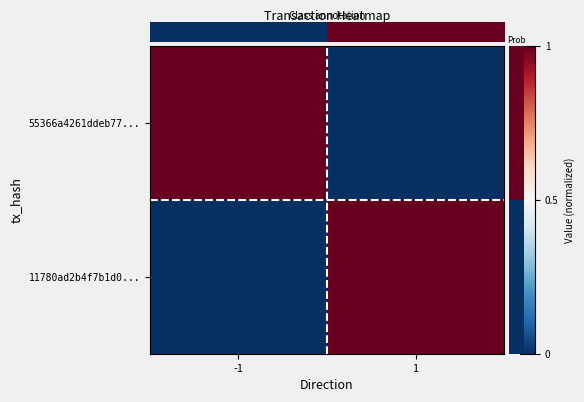

Which has a higher value, 1.00 or 0.00?

1.00